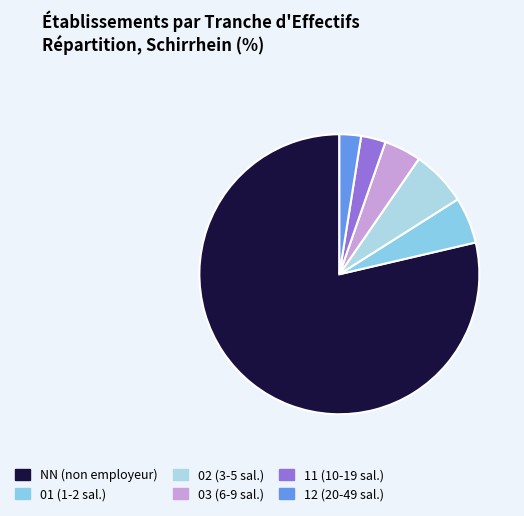

Is the sum of 01 and 02 greater than half?

No